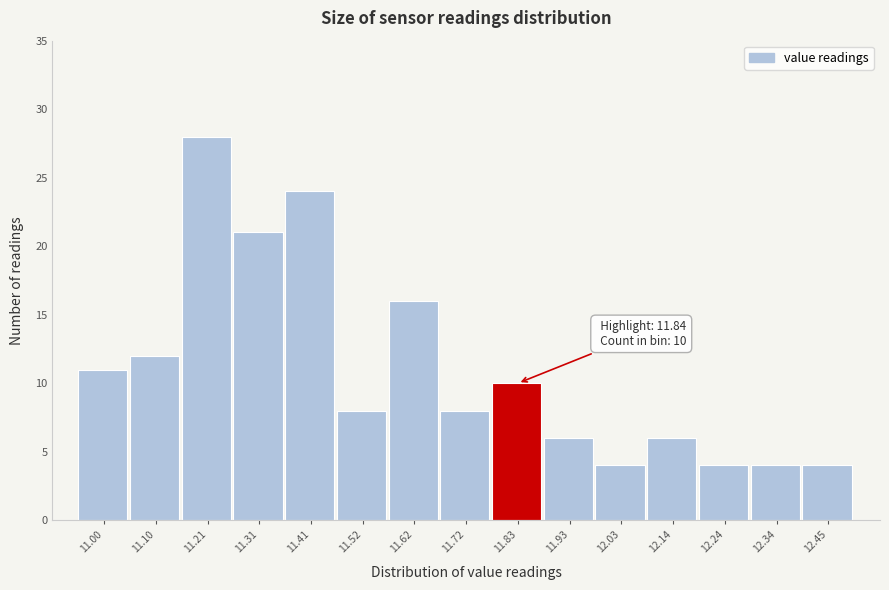

Reading right to left, transcribe all the data shown in this chart.

4	4	4	6	4	6	10	8	16	8	24	21	28	12	11